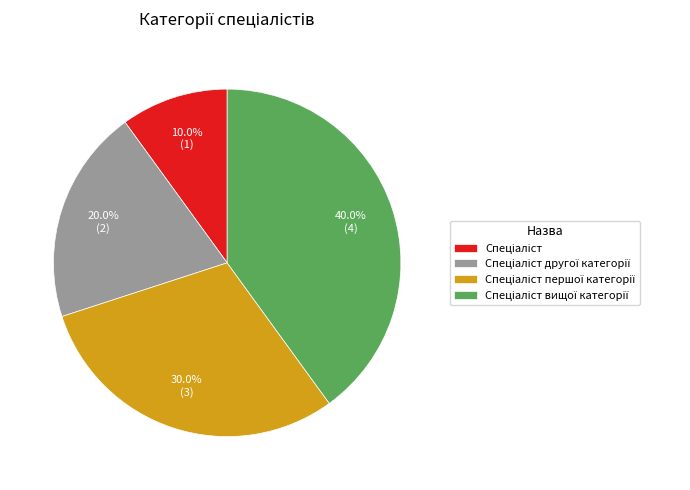

To the nearest percent, what is the difference between the largest and smallest slice percentages?

30%